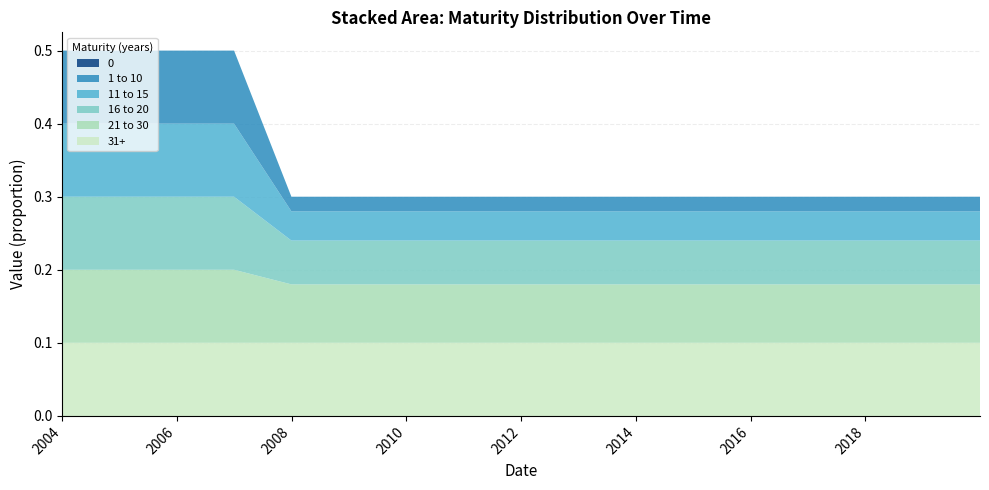

Reading left to right, extract all data points from this chart.

0: 2003-12-31=0.0	2004-12-31=0.0	2005-12-31=0.0	2006-12-31=0.0	2007-12-31=0.0	2008-12-31=0.0	2009-12-31=0.0	2010-12-31=0.0	2011-12-31=0.0	2012-12-31=0.0	2013-12-31=0.0	2014-12-31=0.0	2015-12-31=0.0	2016-12-31=0.0	2017-12-31=0.0	2018-12-31=0.0	2019-12-31=0.0
1 to 10: 2003-12-31=0.1	2004-12-31=0.1	2005-12-31=0.1	2006-12-31=0.1	2007-12-31=0.0	2008-12-31=0.0	2009-12-31=0.0	2010-12-31=0.0	2011-12-31=0.0	2012-12-31=0.0	2013-12-31=0.0	2014-12-31=0.0	2015-12-31=0.0	2016-12-31=0.0	2017-12-31=0.0	2018-12-31=0.0	2019-12-31=0.0
11 to 15: 2003-12-31=0.1	2004-12-31=0.1	2005-12-31=0.1	2006-12-31=0.1	2007-12-31=0.0	2008-12-31=0.0	2009-12-31=0.0	2010-12-31=0.0	2011-12-31=0.0	2012-12-31=0.0	2013-12-31=0.0	2014-12-31=0.0	2015-12-31=0.0	2016-12-31=0.0	2017-12-31=0.0	2018-12-31=0.0	2019-12-31=0.0
16 to 20: 2003-12-31=0.1	2004-12-31=0.1	2005-12-31=0.1	2006-12-31=0.1	2007-12-31=0.1	2008-12-31=0.1	2009-12-31=0.1	2010-12-31=0.1	2011-12-31=0.1	2012-12-31=0.1	2013-12-31=0.1	2014-12-31=0.1	2015-12-31=0.1	2016-12-31=0.1	2017-12-31=0.1	2018-12-31=0.1	2019-12-31=0.1
21 to 30: 2003-12-31=0.1	2004-12-31=0.1	2005-12-31=0.1	2006-12-31=0.1	2007-12-31=0.1	2008-12-31=0.1	2009-12-31=0.1	2010-12-31=0.1	2011-12-31=0.1	2012-12-31=0.1	2013-12-31=0.1	2014-12-31=0.1	2015-12-31=0.1	2016-12-31=0.1	2017-12-31=0.1	2018-12-31=0.1	2019-12-31=0.1
31+: 2003-12-31=0.1	2004-12-31=0.1	2005-12-31=0.1	2006-12-31=0.1	2007-12-31=0.1	2008-12-31=0.1	2009-12-31=0.1	2010-12-31=0.1	2011-12-31=0.1	2012-12-31=0.1	2013-12-31=0.1	2014-12-31=0.1	2015-12-31=0.1	2016-12-31=0.1	2017-12-31=0.1	2018-12-31=0.1	2019-12-31=0.1